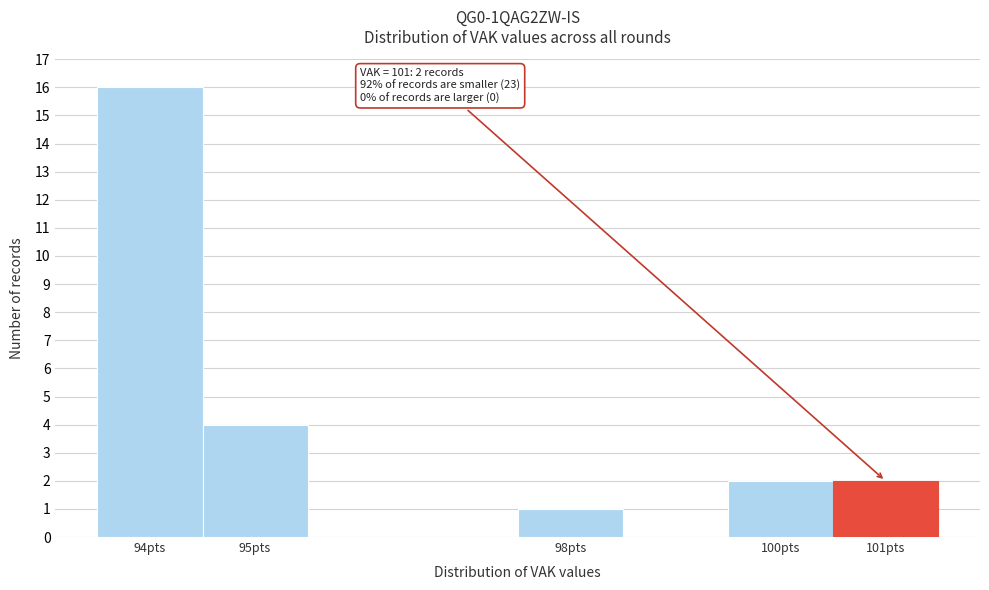

Which range on the x-axis has the tallest bar?

93.5 to 94.5